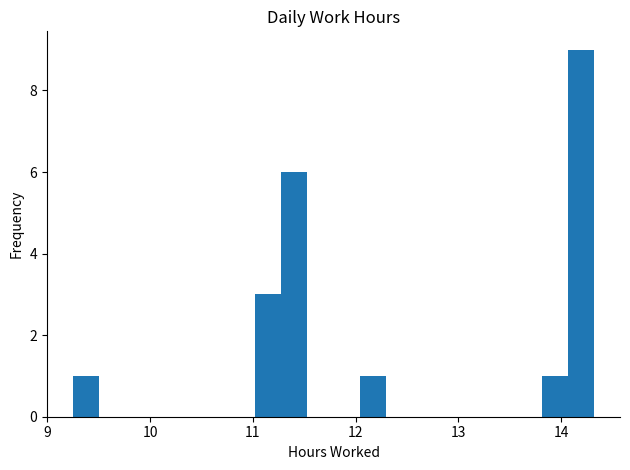

Around what value on the x-axis is the tallest bar? Give the approximate position of its centre, as read against the axis.

14.2